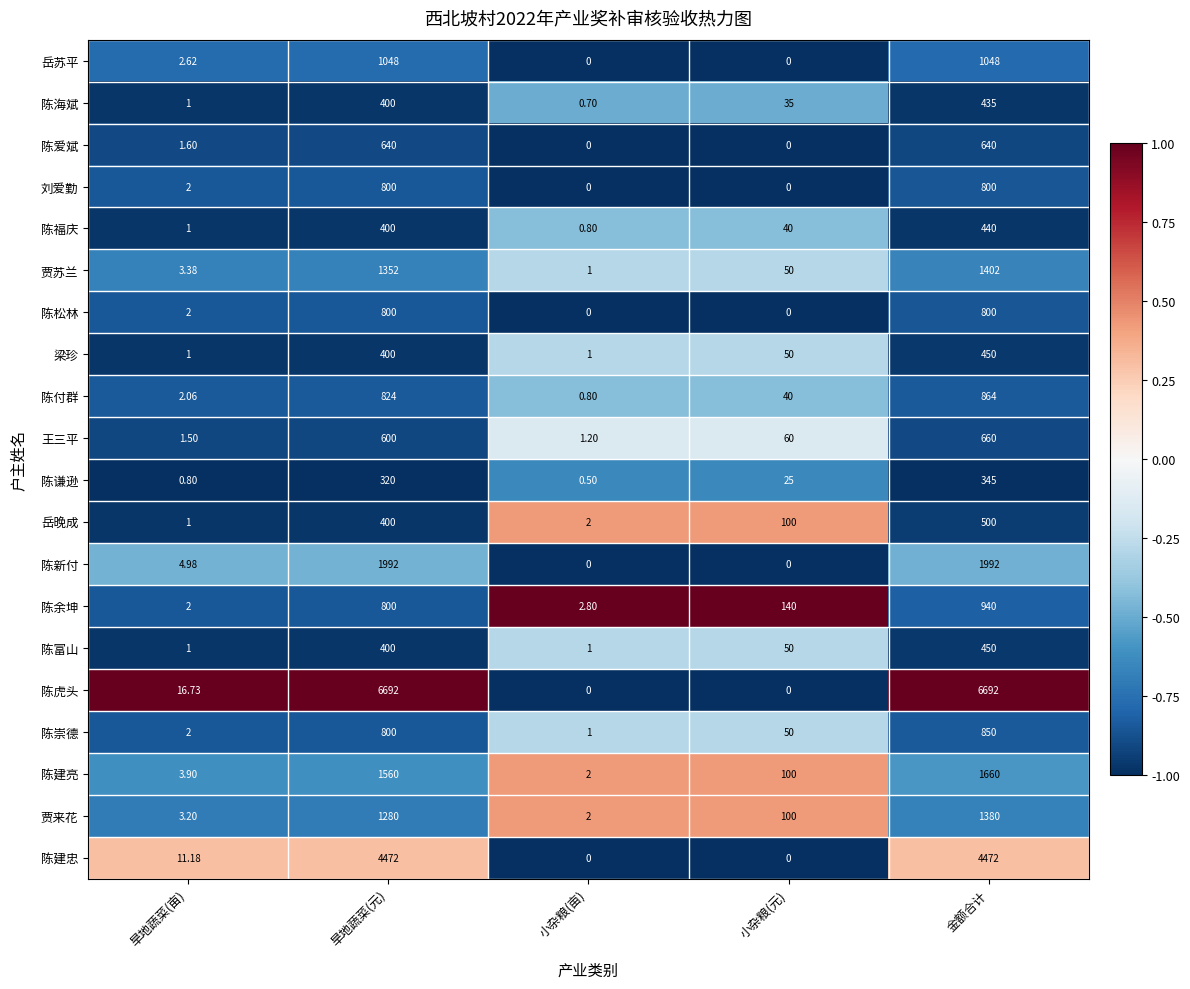

Which series has the largest total across all categories?

陈虎头